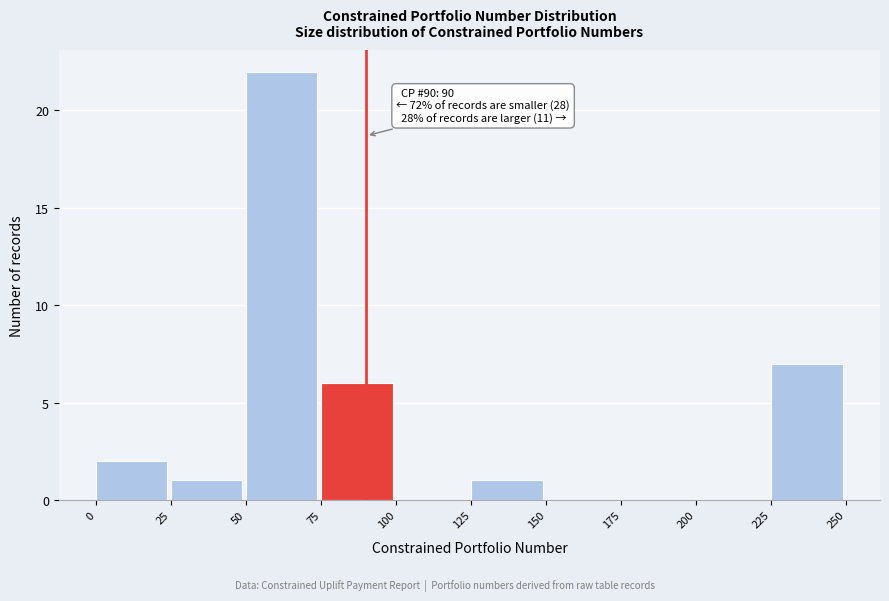

Which range on the x-axis has the tallest bar?

50 to 75